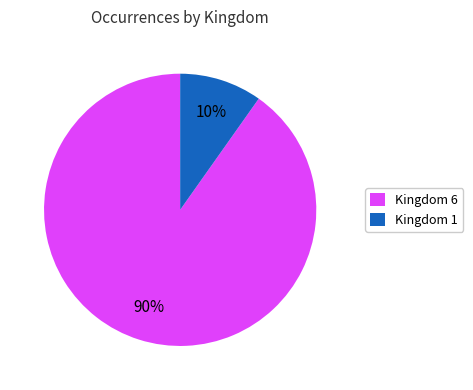

Do Kingdom 1 and Kingdom 6 together represent more than half of the pie?

Yes